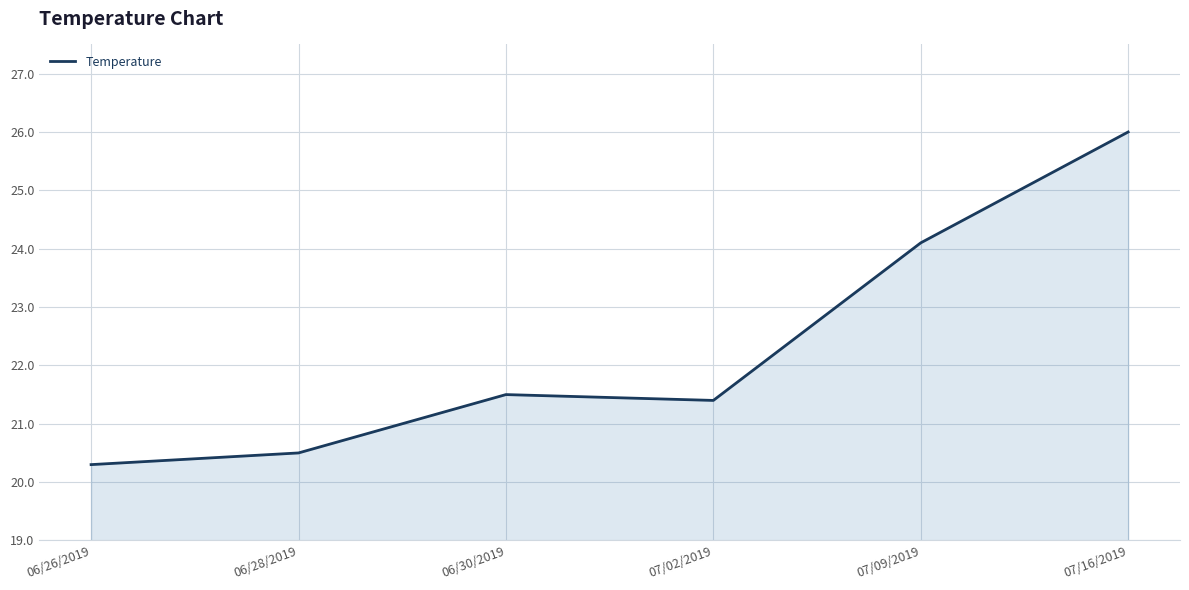

Read the value at 07/02/2019.

21.4